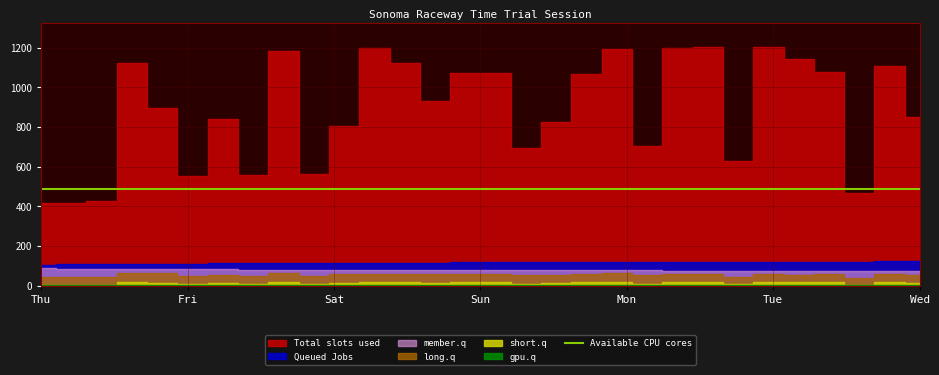

At which category does the chart reach its peak across all series?

23